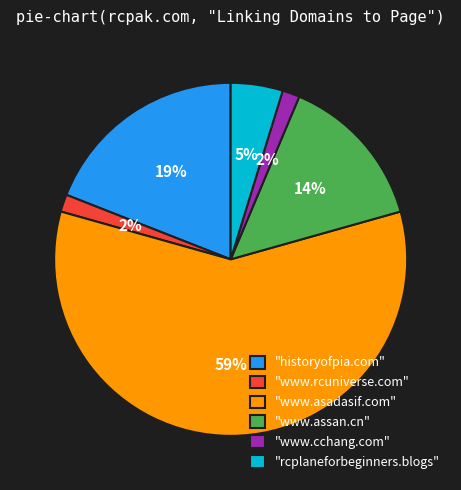

Which category has the biggest portion of the pie?

"www.asadasif.com"